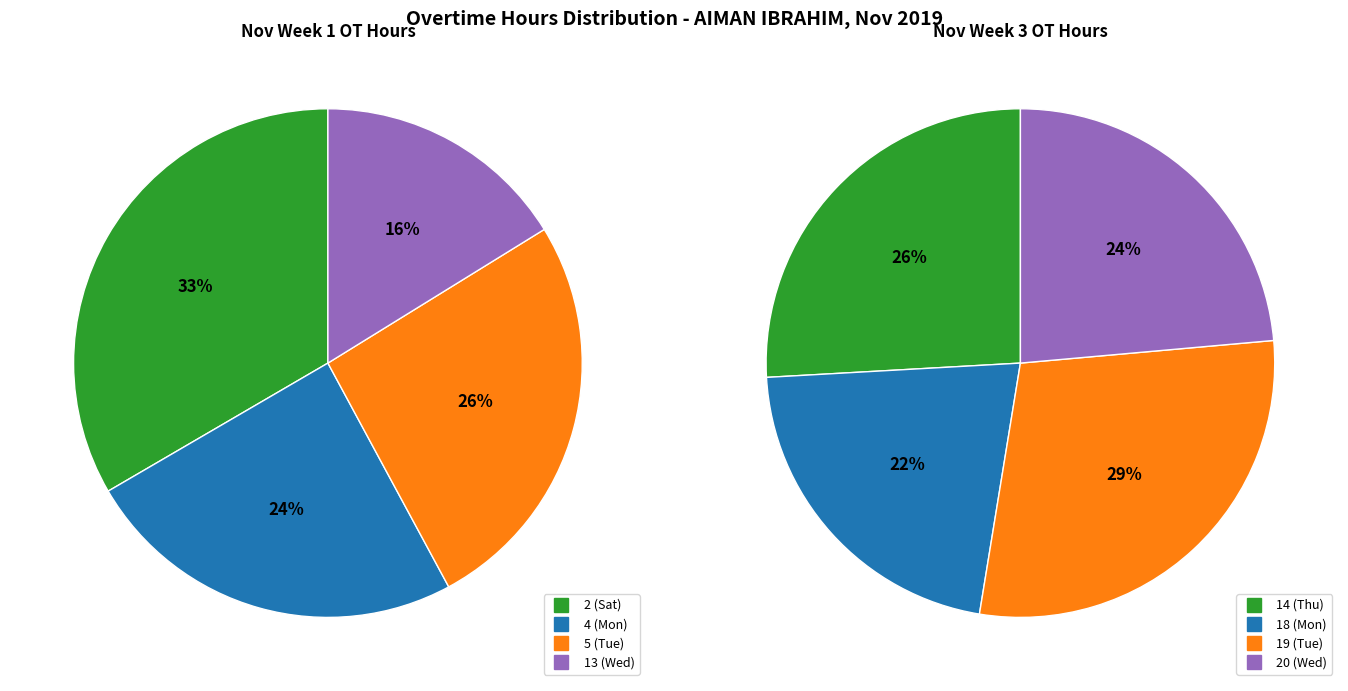

Is there a majority slice in this chart?

No